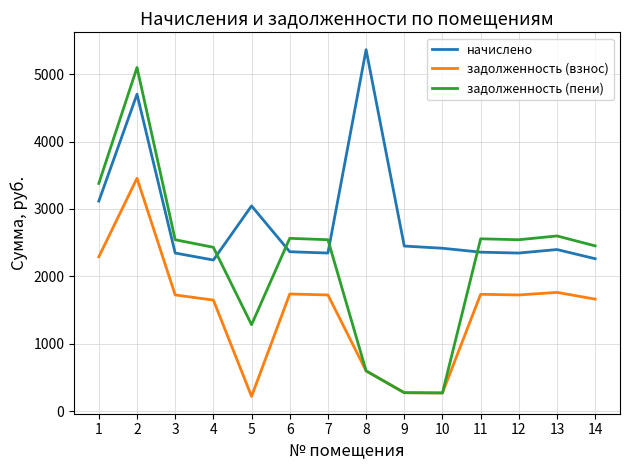

What is the difference between the начислено values at 9 and 8?

2916.0